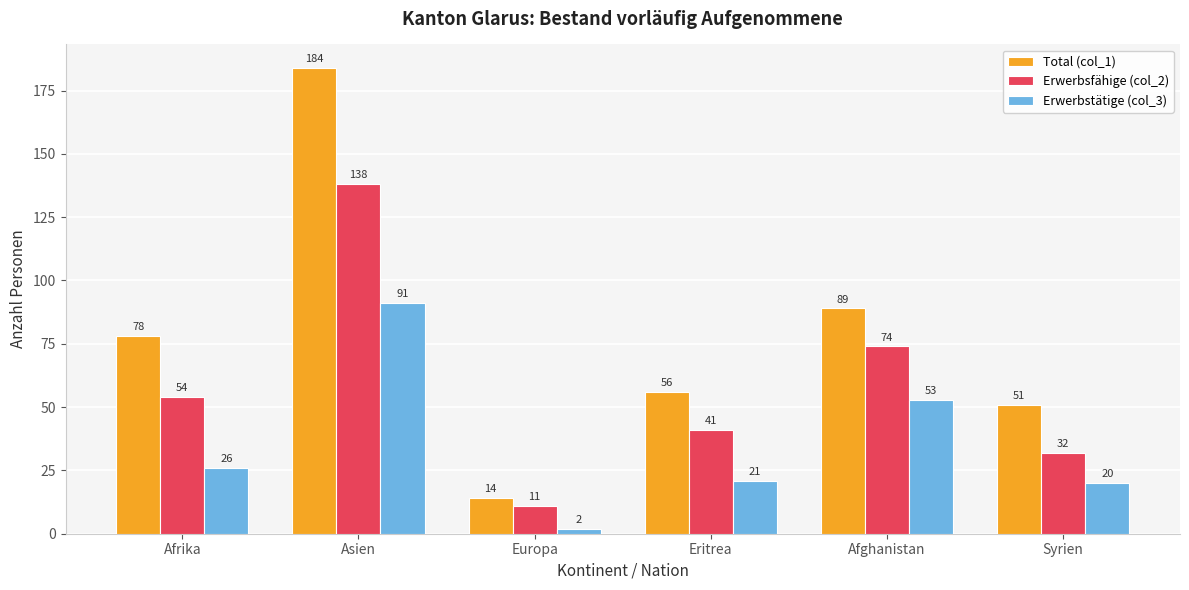

What position from the left is Asien?

2